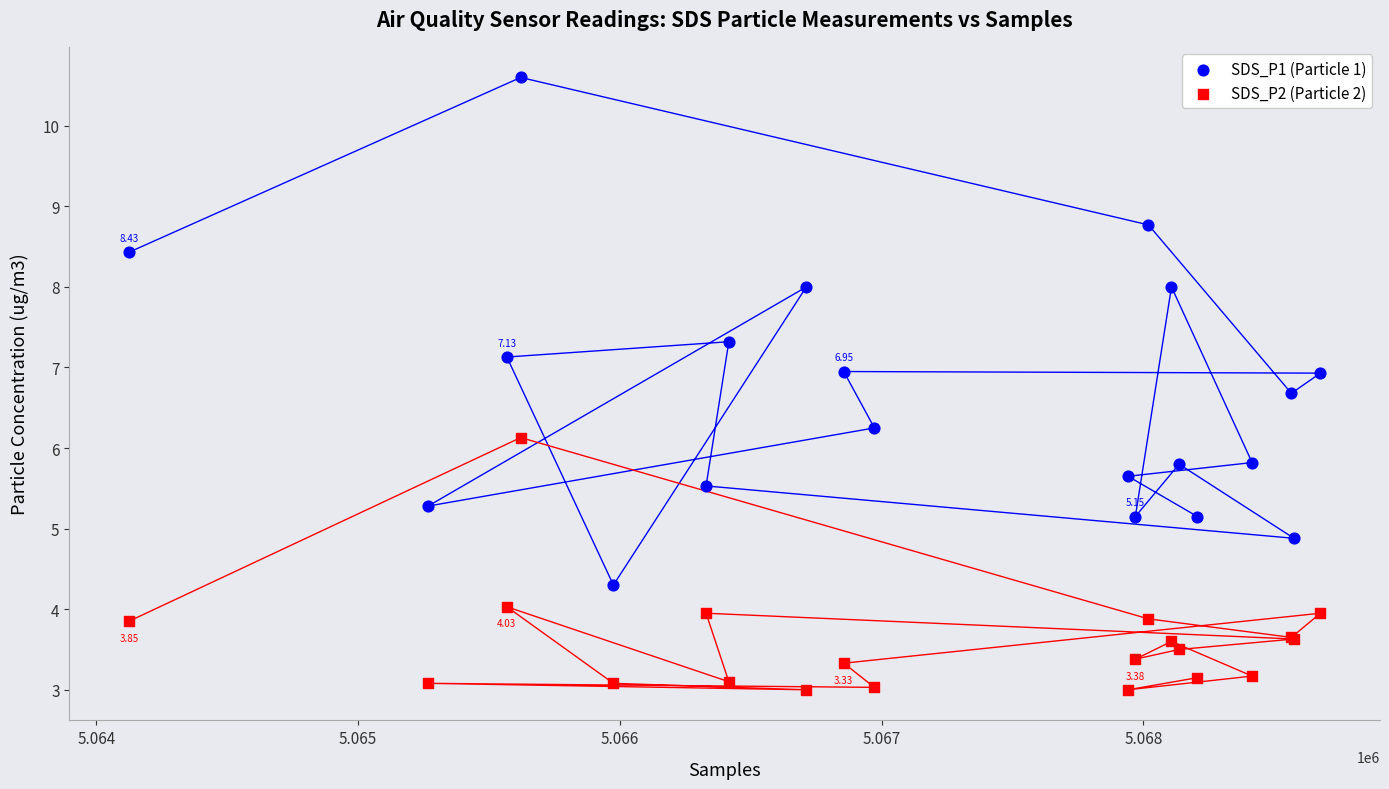

What are all the series names shown in the legend?

SDS_P1 (Particle 1), SDS_P2 (Particle 2)